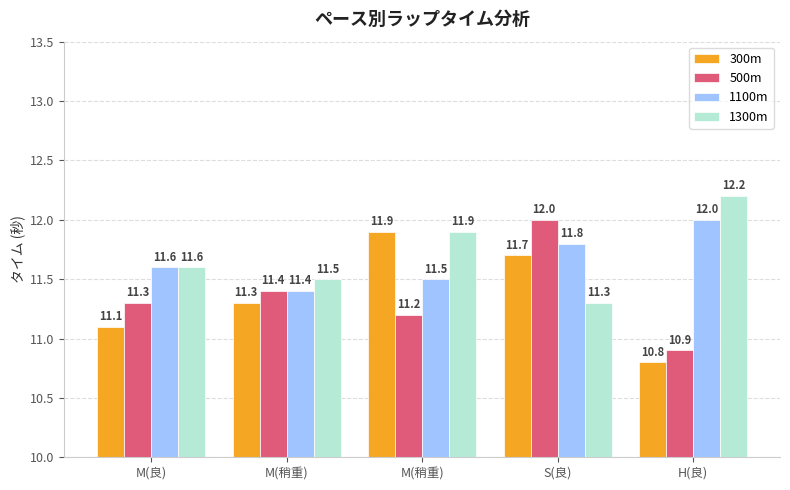

How many bars are there in each group?

4